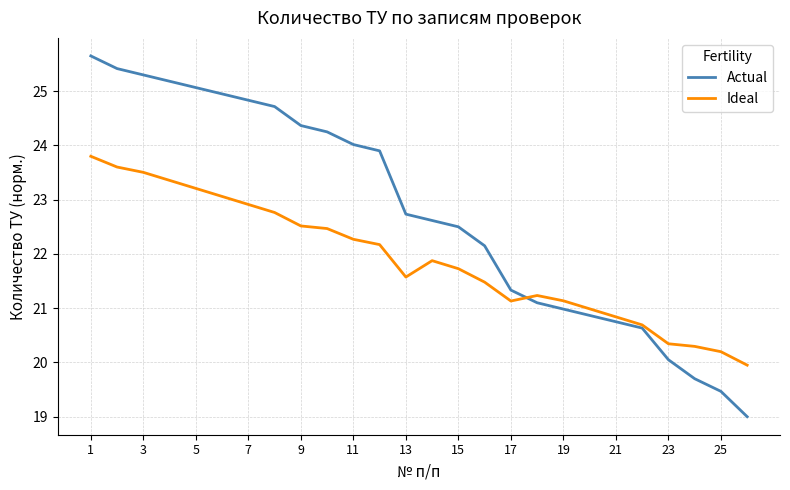

List the series in order of their peak value, highest first.

Actual, Ideal